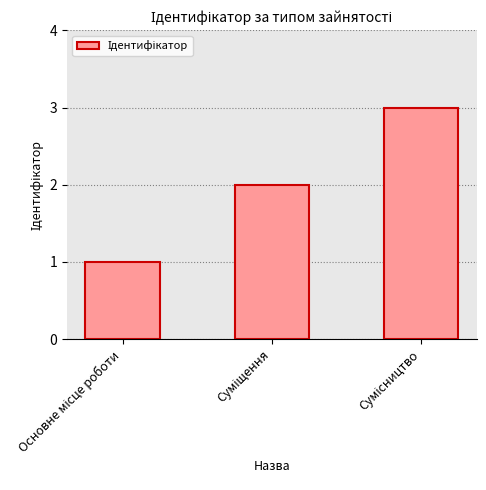

What is the sum of all values?

6